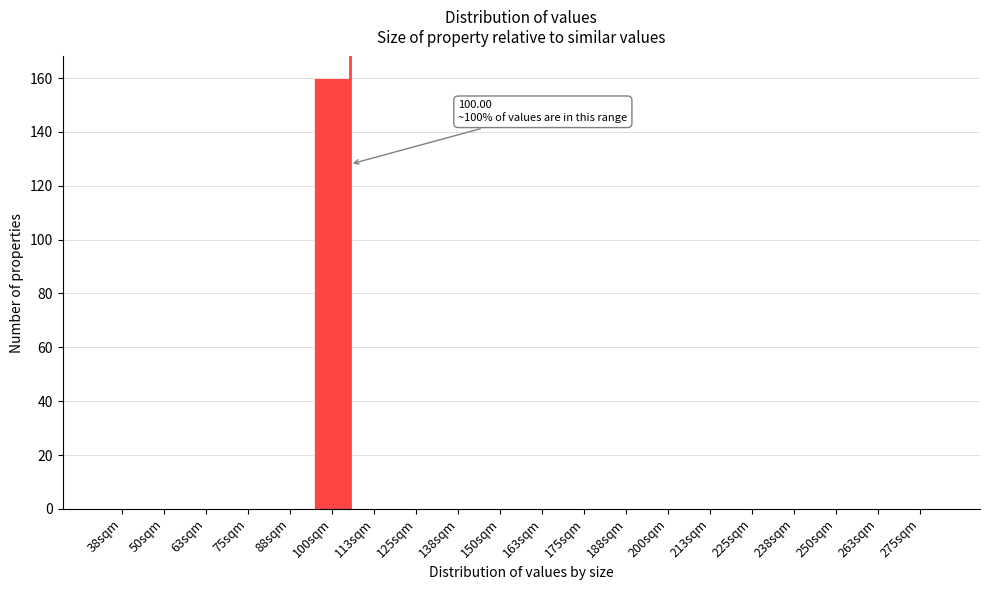

Reading left to right, what are all the values shown in this chart?

38sqm=0	50sqm=0	63sqm=0	75sqm=0	88sqm=0	100sqm=160	113sqm=0	125sqm=0	138sqm=0	150sqm=0	163sqm=0	175sqm=0	188sqm=0	200sqm=0	213sqm=0	225sqm=0	238sqm=0	250sqm=0	263sqm=0	275sqm=0